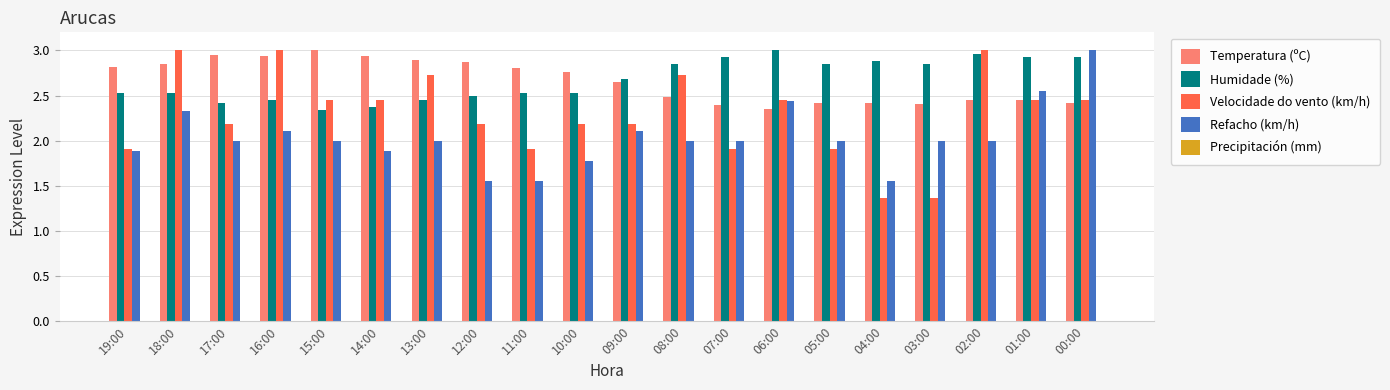

True or false: Temperatura (ºC) has a value of 2.8 at 18:00.

True